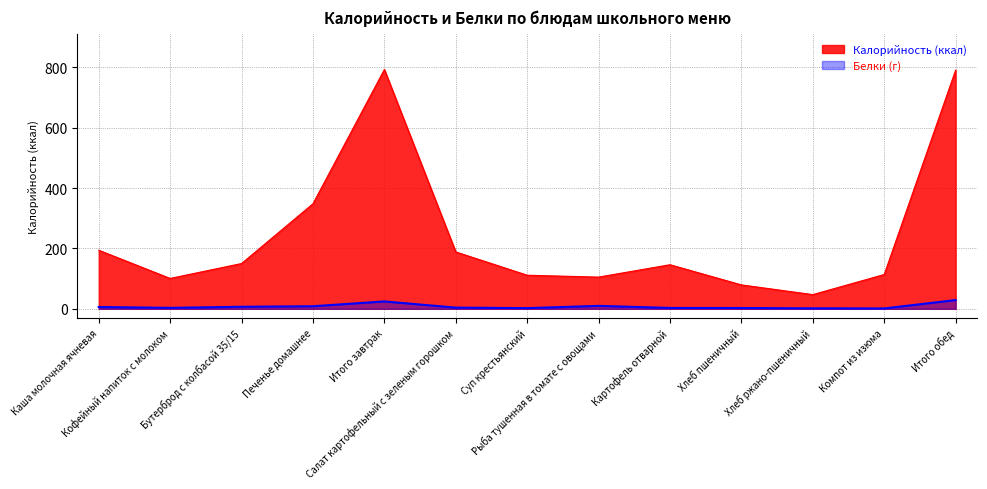

The value of Калорийность at Рыба тушенная в томате с овощами is 105.0. True or false?

True